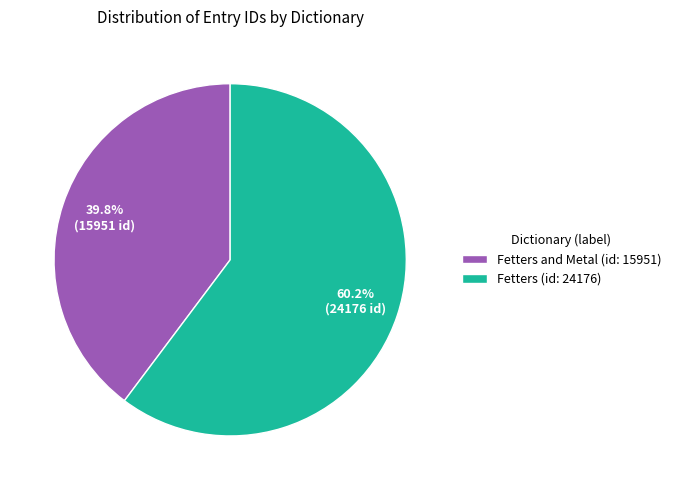

To the nearest percent, what portion does Fetters and Metal (id: 15951) represent?

40%